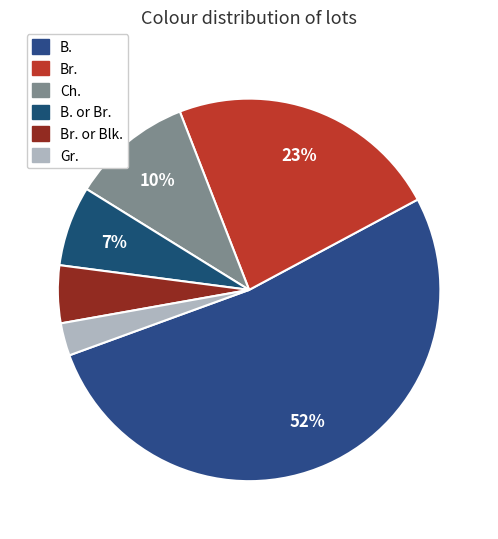

Count the number of slices in the pie.

6